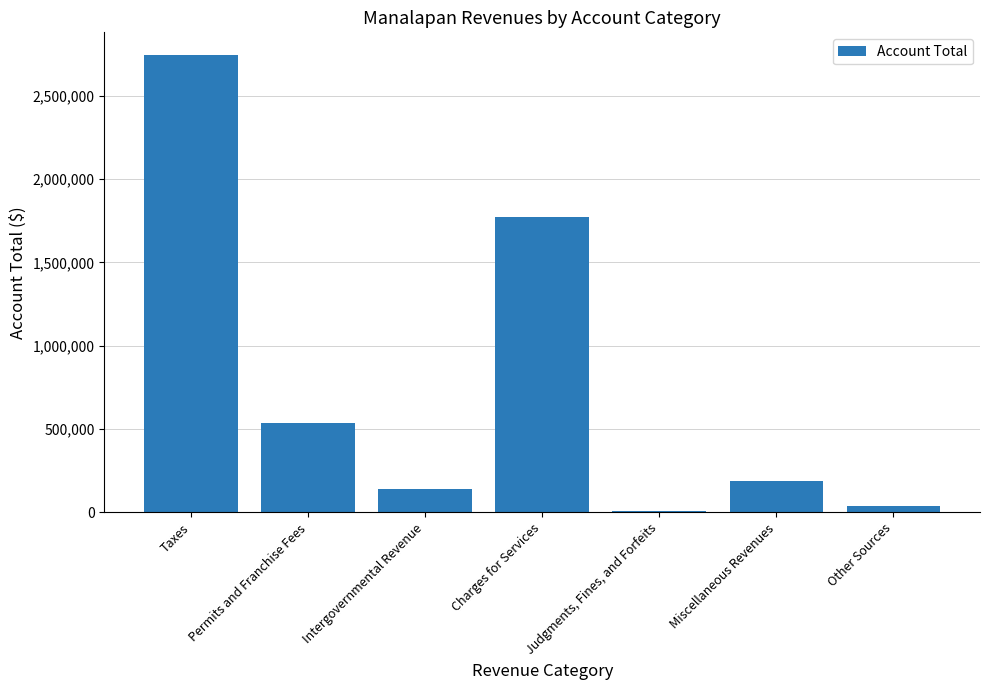

Where is the data nearest to the value 1375593?

Charges for Services